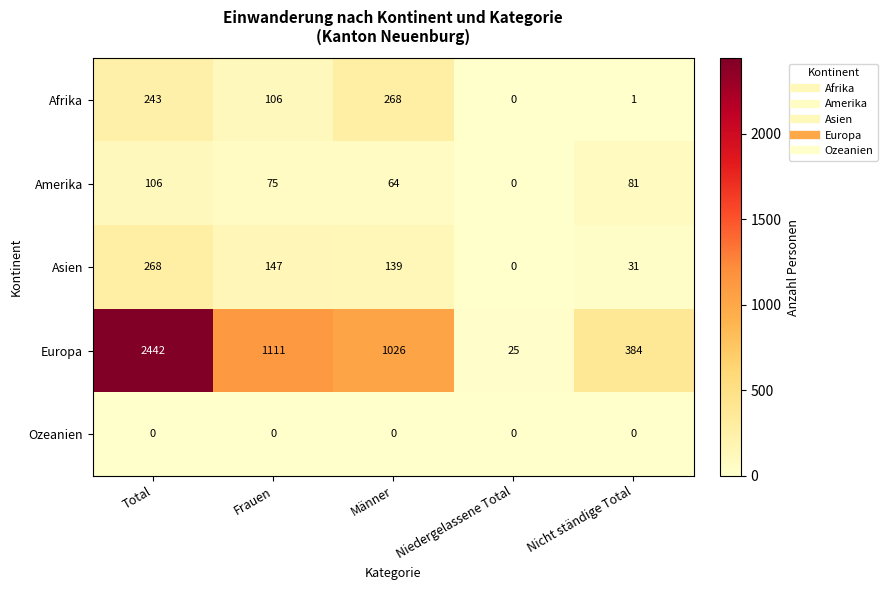

At Männer, list the series in order from smallest to largest.

Ozeanien, Amerika, Asien, Afrika, Europa